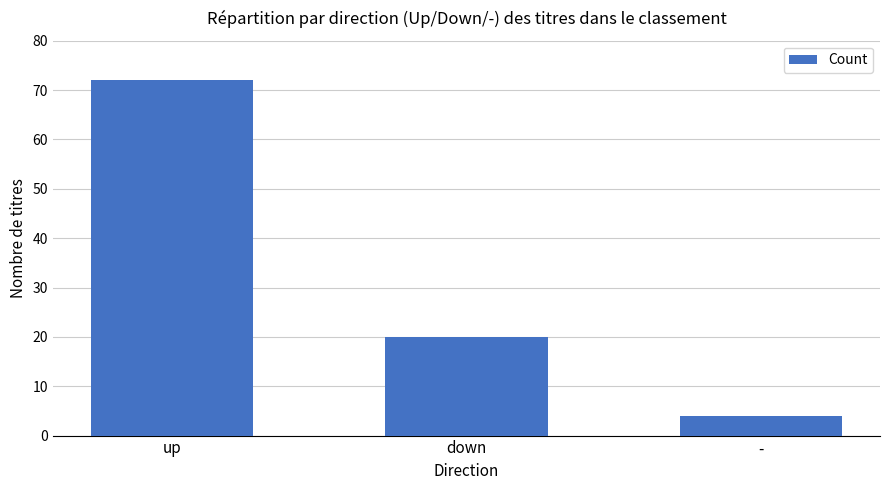

What is the difference between the values at up and down?

52